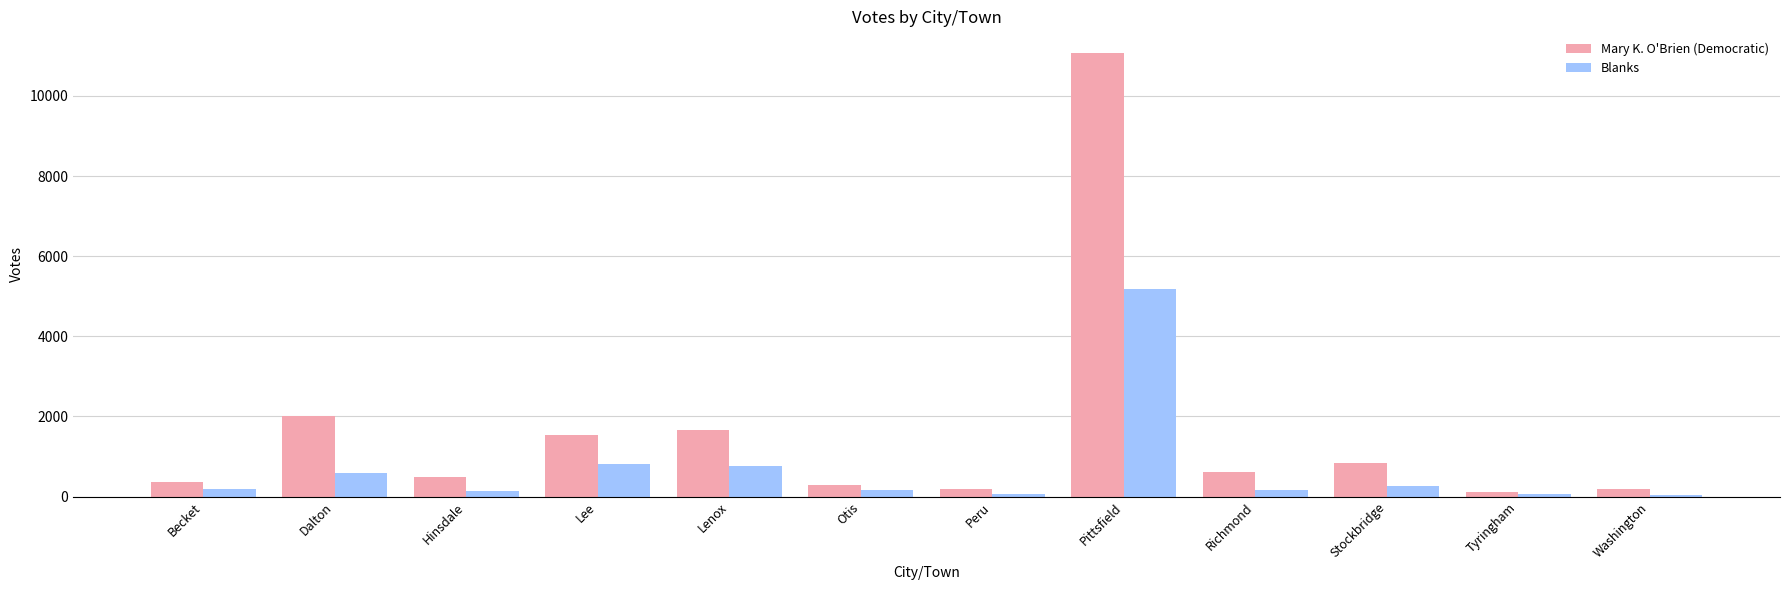

Which series changed the most between Dalton and Otis?

Mary K. O'Brien (Democratic)